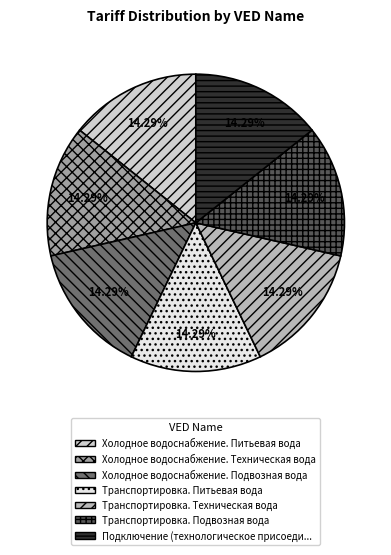

Is there a majority slice in this chart?

No